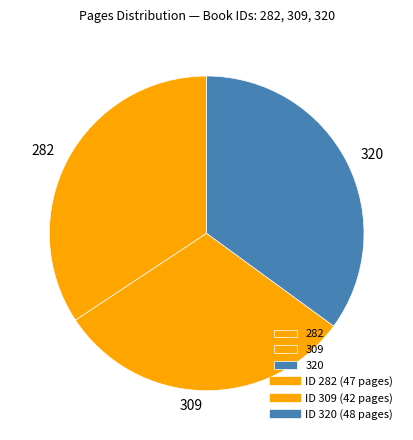

Between 320 and 282, which is larger?

320